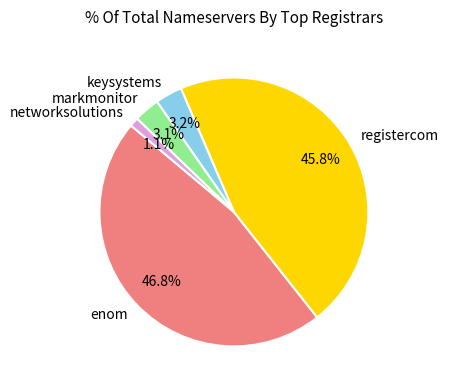

What percentage is the registercom slice, to the nearest percent?

46%